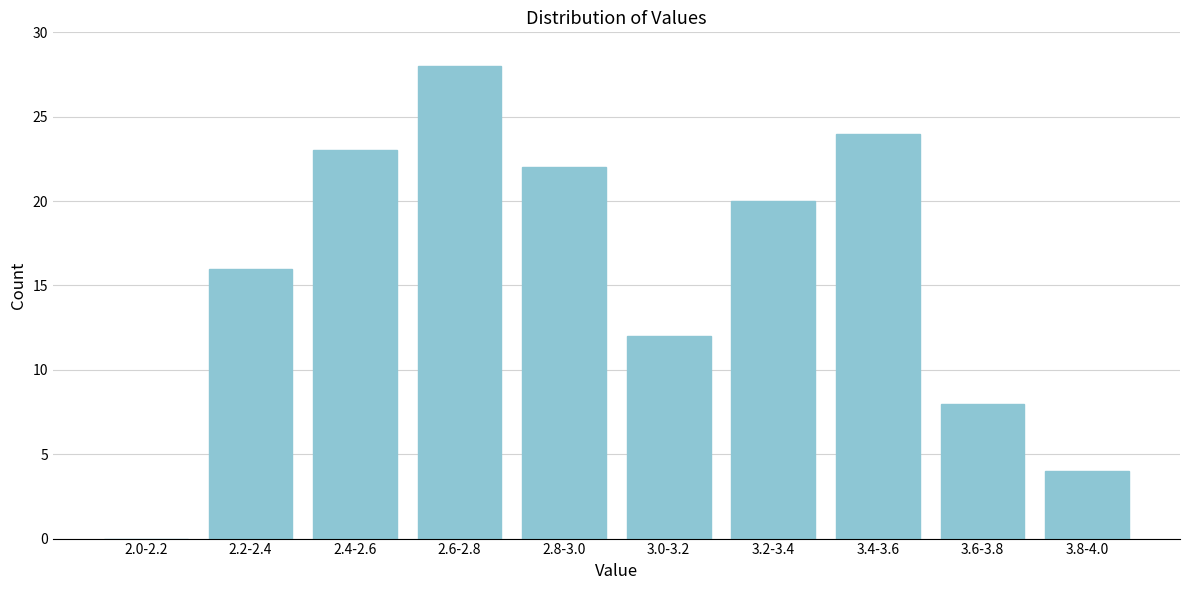

Reading left to right, list all the values displayed in this chart.

2.0-2.2=0	2.2-2.4=16	2.4-2.6=23	2.6-2.8=28	2.8-3.0=22	3.0-3.2=12	3.2-3.4=20	3.4-3.6=24	3.6-3.8=8	3.8-4.0=4